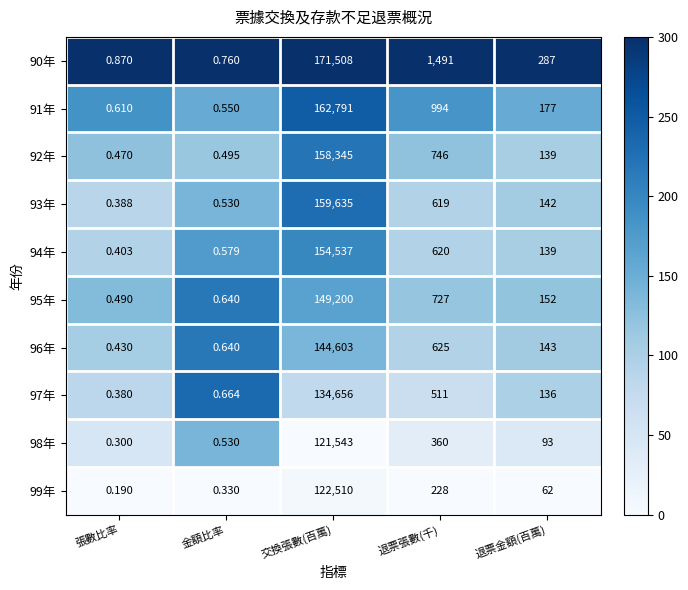

At which label does 93年 reach its peak?

交換張數(百萬)